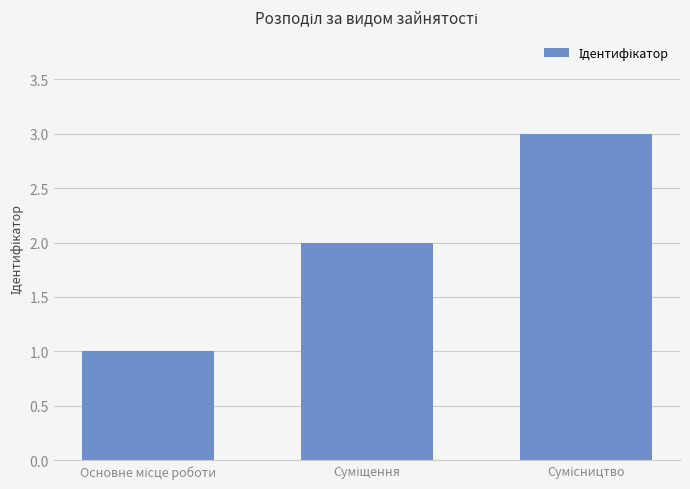

What is the difference between the maximum and minimum values?

2